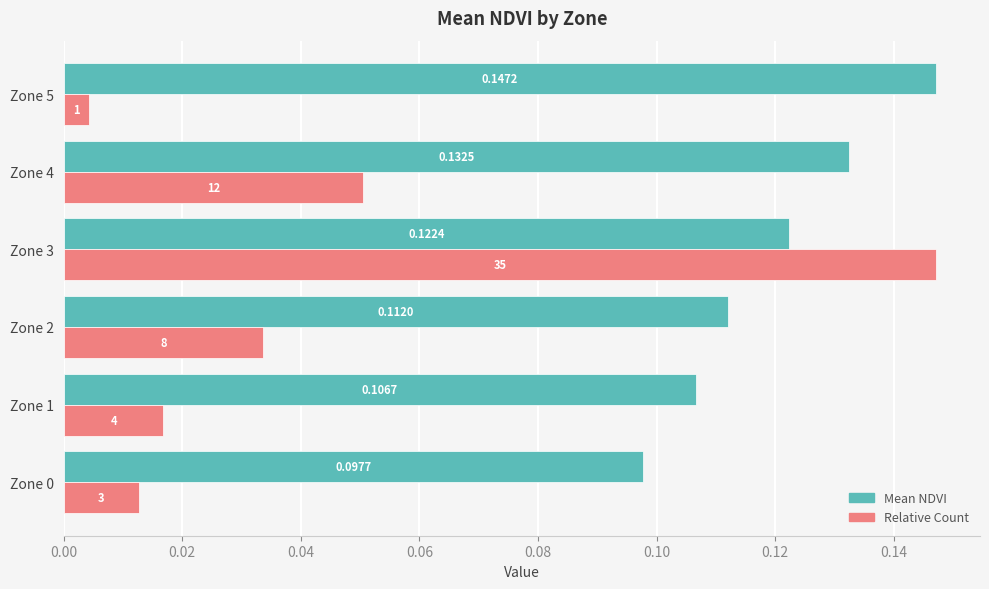

Which series changed the most between Zone 1 and Zone 3?

Relative Count